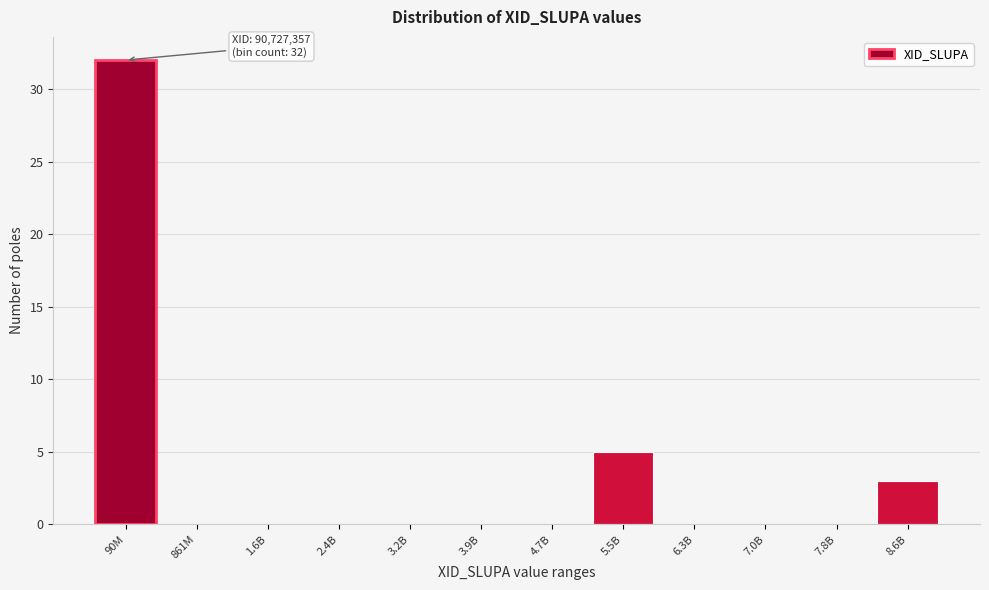

Reading left to right, transcribe all the data shown in this chart.

90M=32	861M=0	1.6B=0	2.4B=0	3.2B=0	3.9B=0	4.7B=0	5.5B=5	6.3B=0	7.0B=0	7.8B=0	8.6B=3